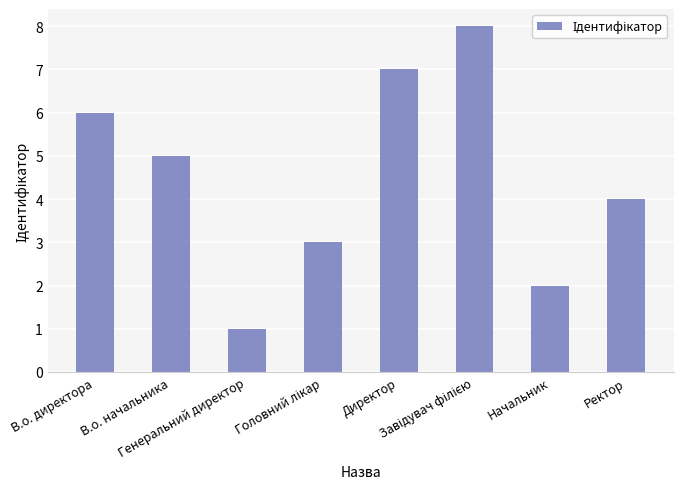

At which category does the chart reach its minimum across all series?

Генеральний директор